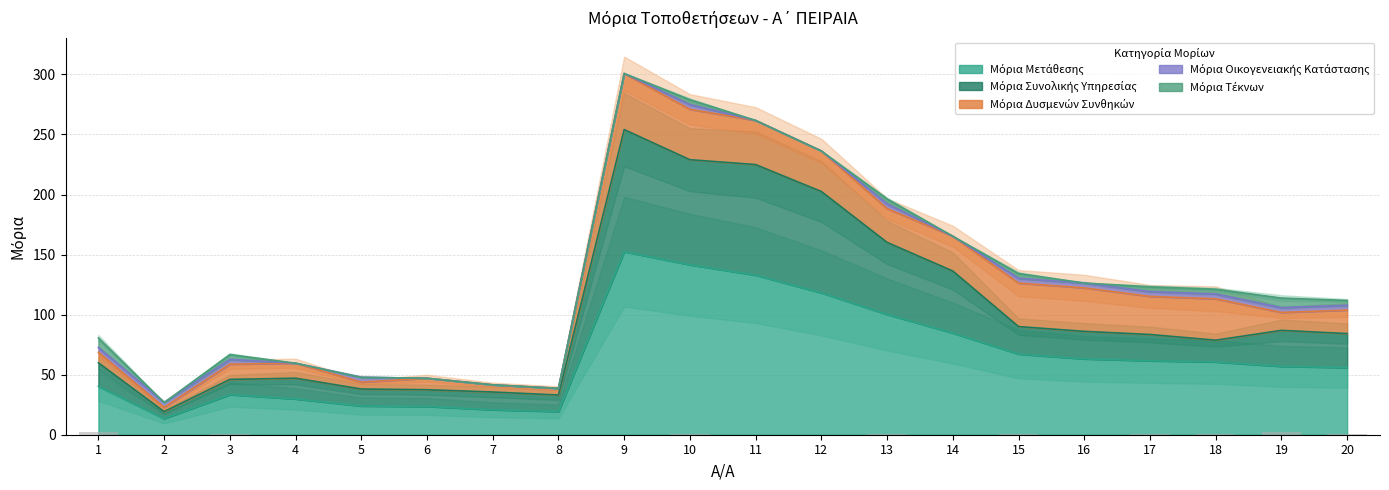

Where is Μόρια Μετάθεσης nearest to the value 82?

14